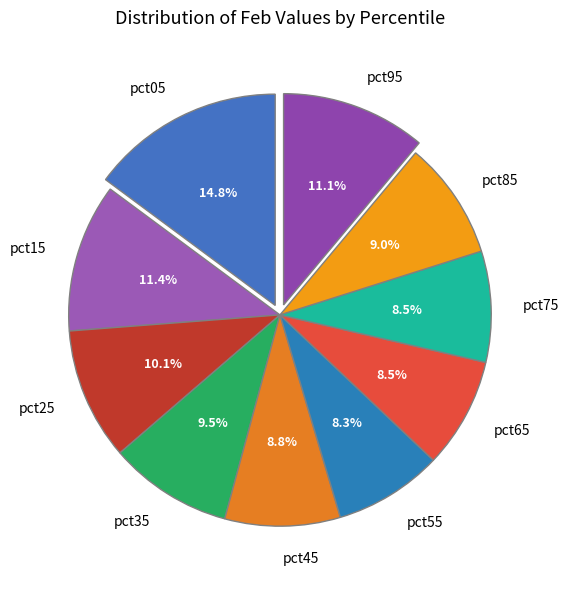

Does pct15 represent more than half of the total?

No